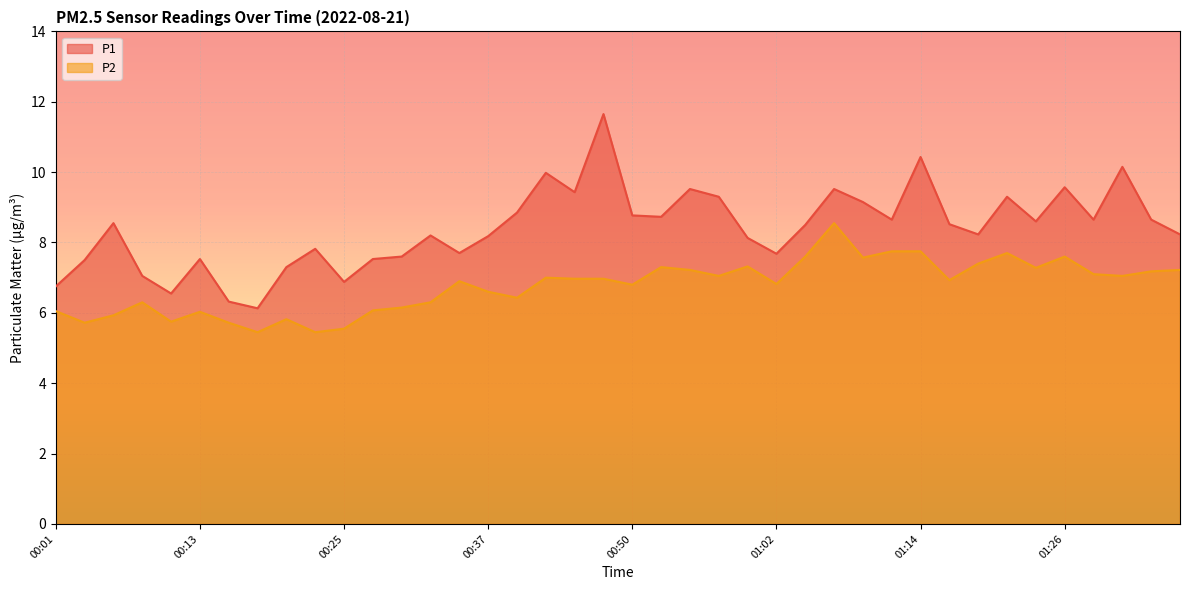

What is the sum of the P2 values at 01:07 and 00:40?

15.0